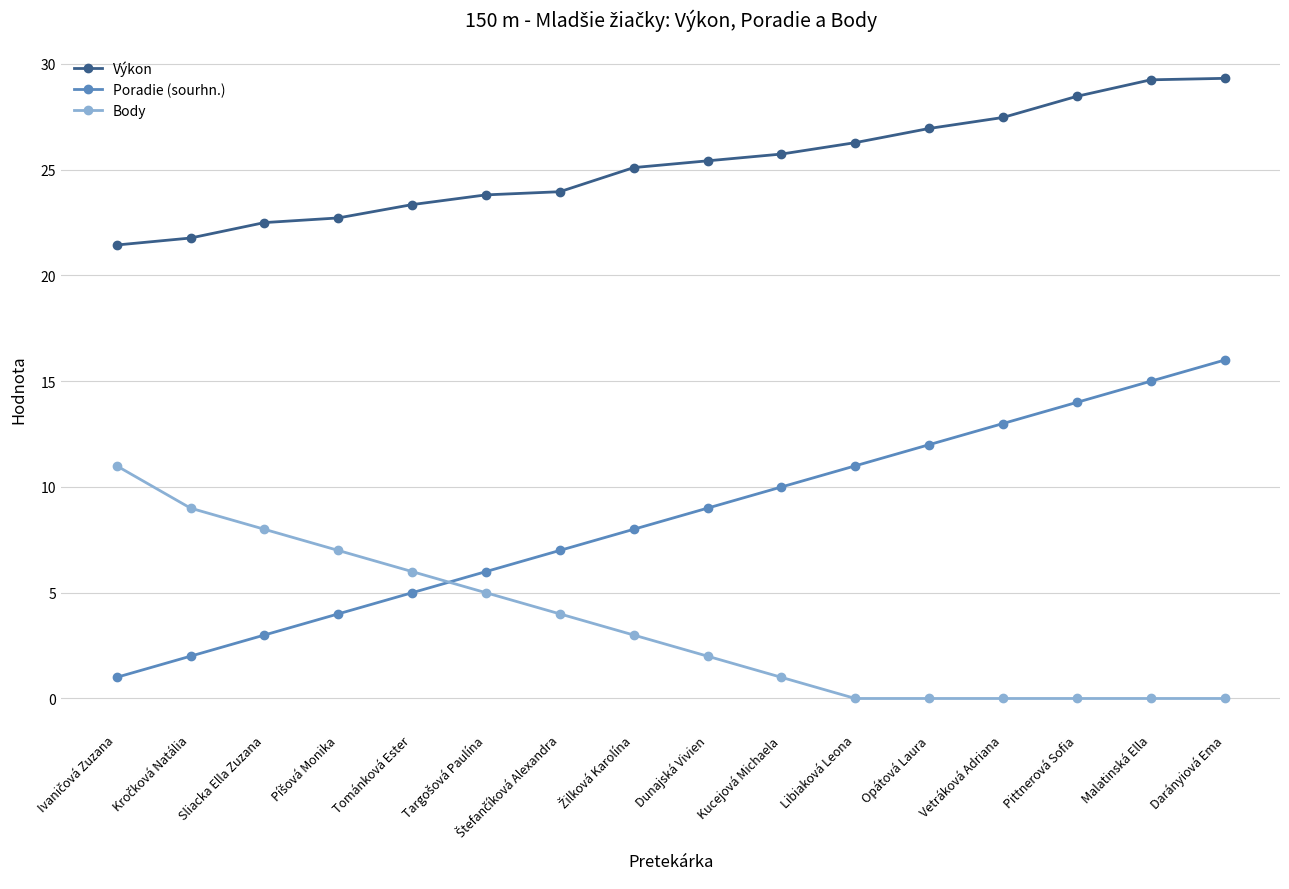

True or false: Poradie (sourhn.) has a value of 5.2 at Malatinská Ella.

False